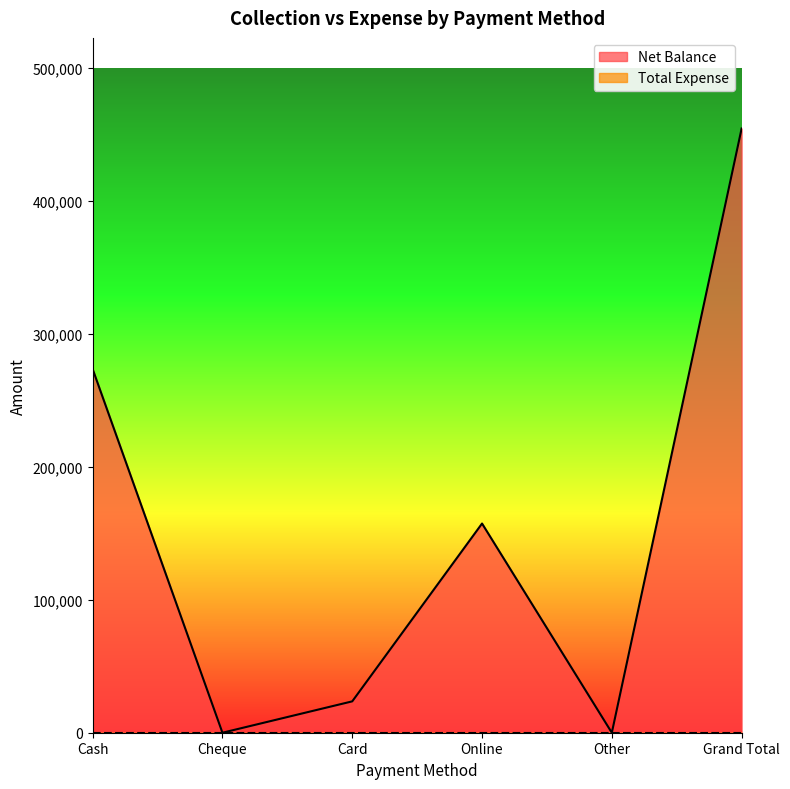

Reading left to right, extract all data points from this chart.

273600	0	23600	157400	0	454600